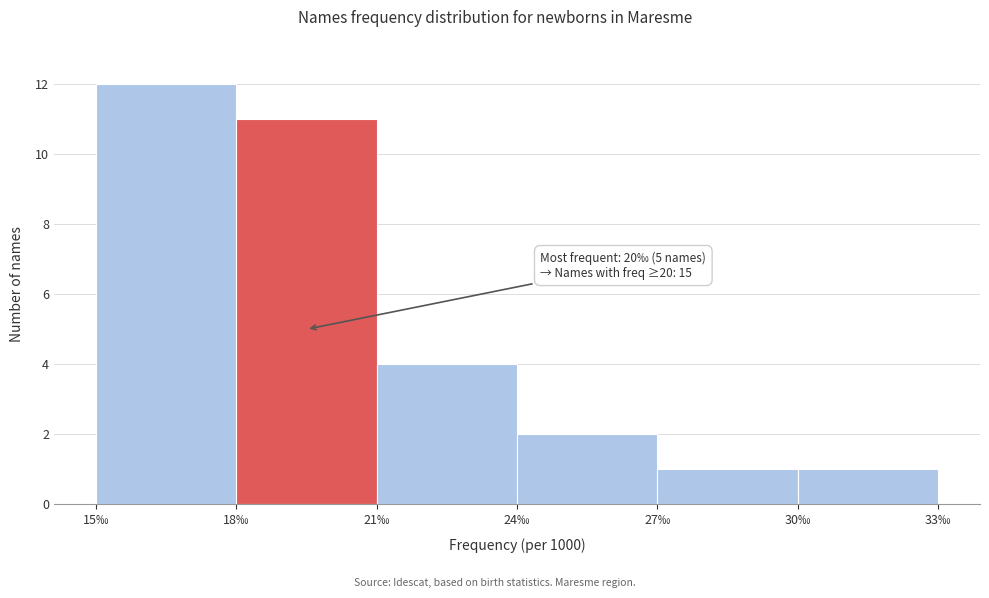

Reading left to right, list all the values displayed in this chart.

12	11	4	2	1	1